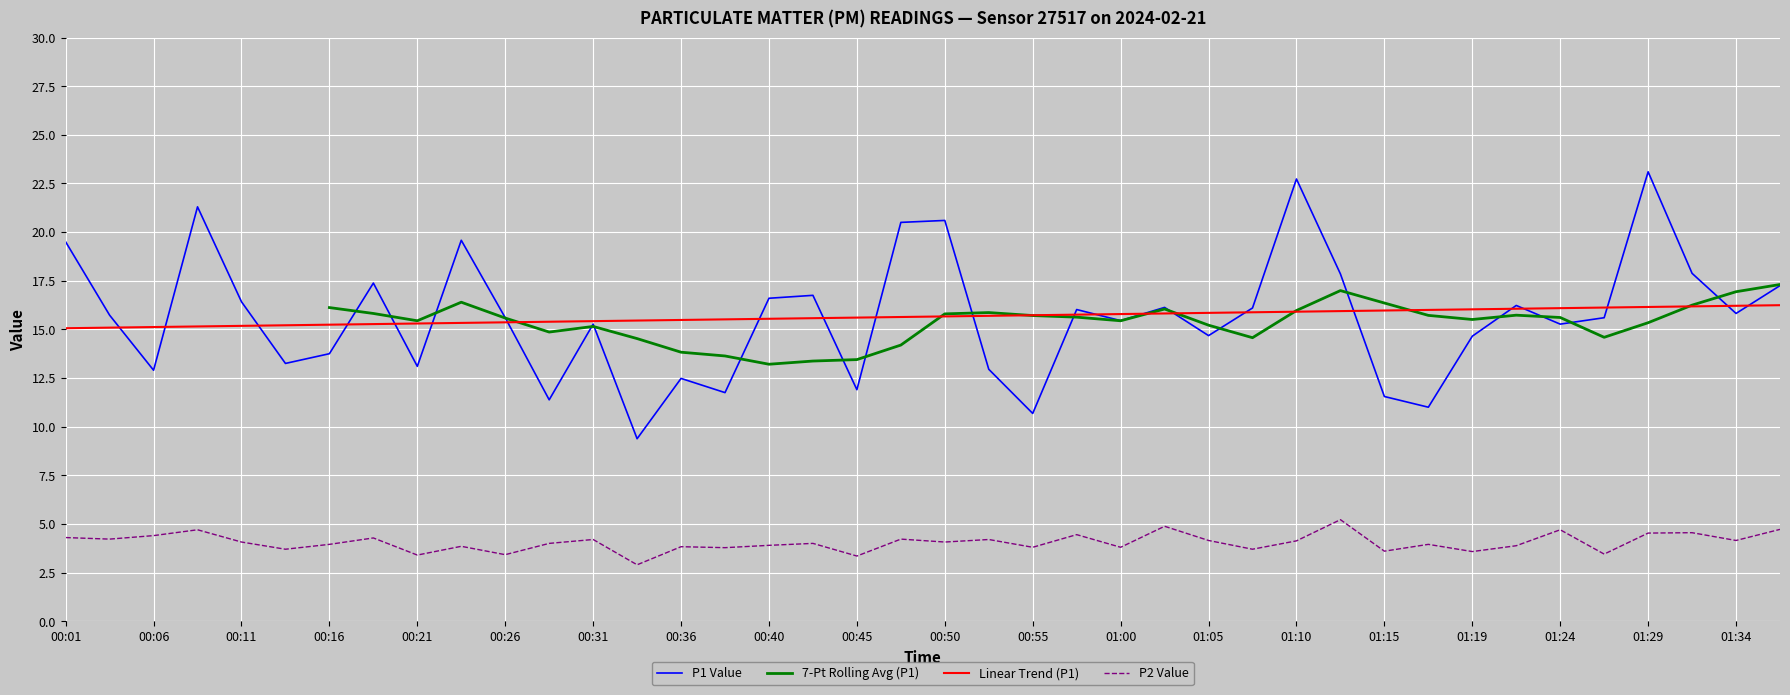

The value of P1 Value at 01:00 is 15.4. True or false?

True